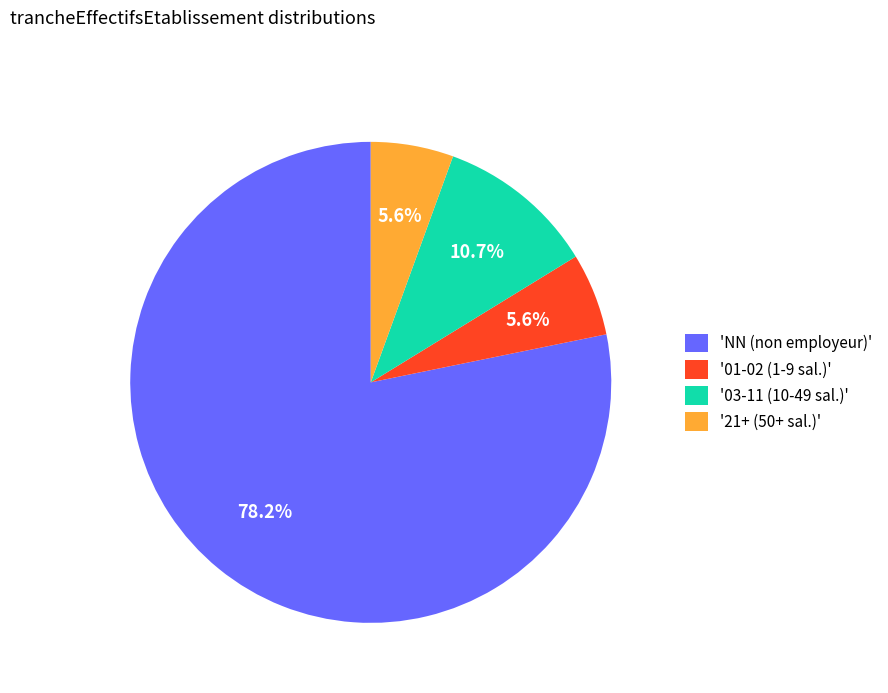

What is the ratio of the value at '21+ (50+ sal.)' to the value at '03-11 (10-49 sal.)'?

0.5